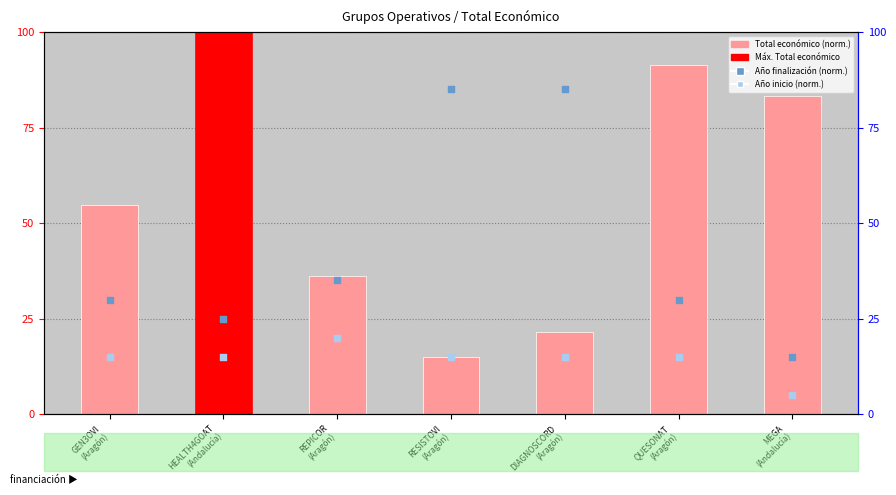

Which series has the widest spread of Y values?

Total económico (norm.)